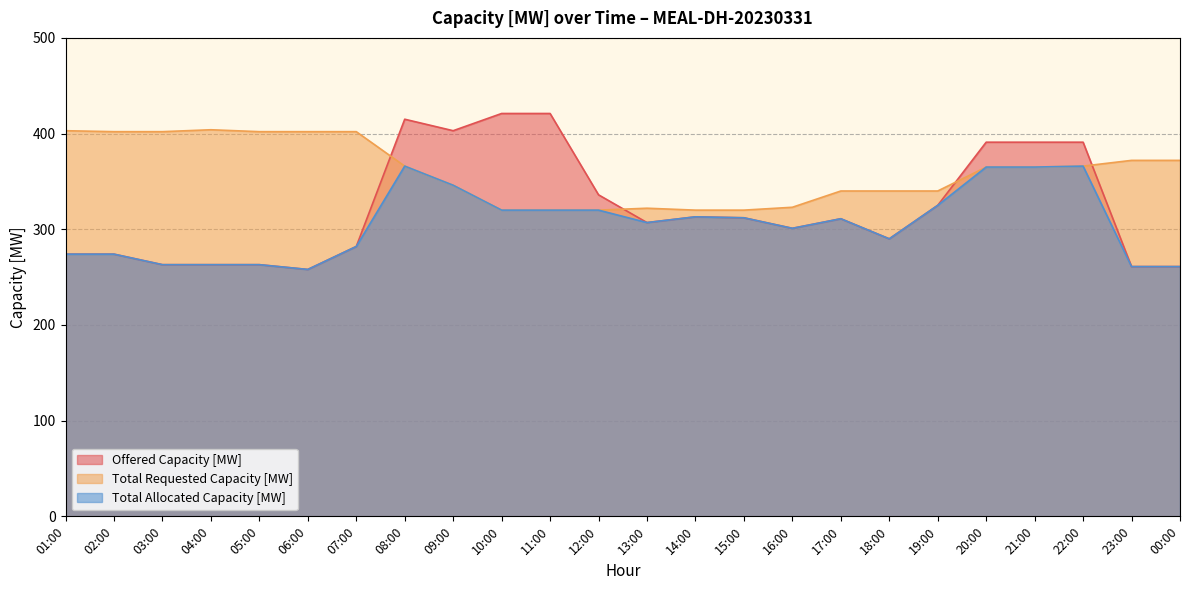

Where is Total Requested Capacity [MW] nearest to the value 362?

20:00